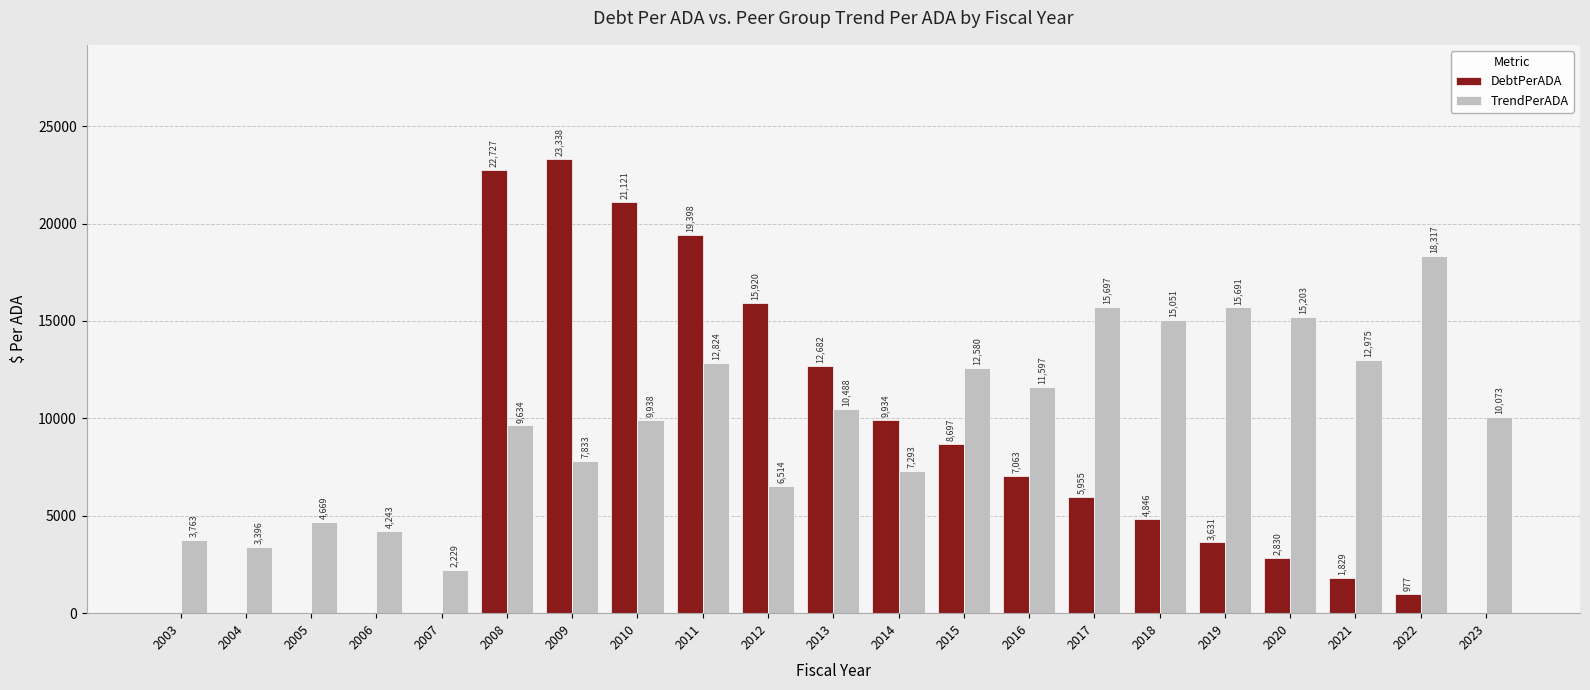

Where is TrendPerADA nearest to the value 10273?

2023